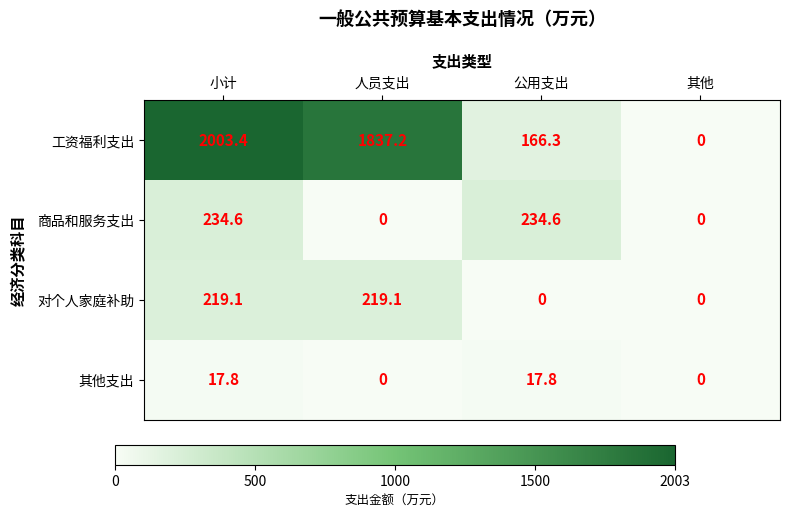

Where does the 工资福利支出 series first go above 1837?

小计